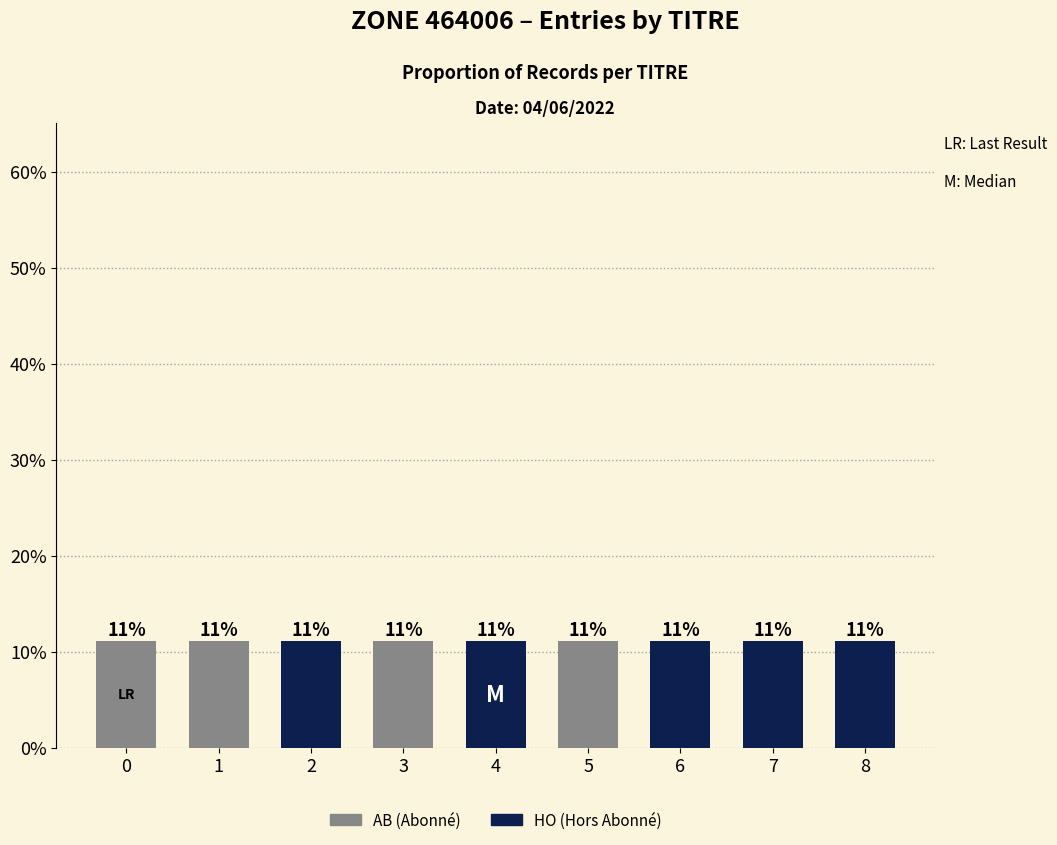

The chart shows a value of 2 at 7. True or false?

False